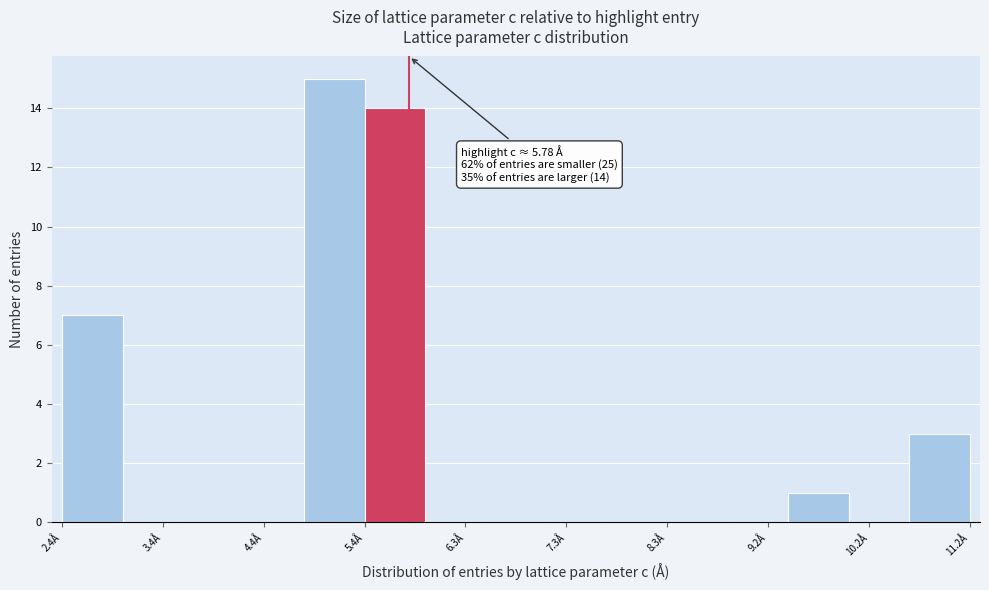

Which range on the x-axis has the tallest bar?

4.8 to 5.4